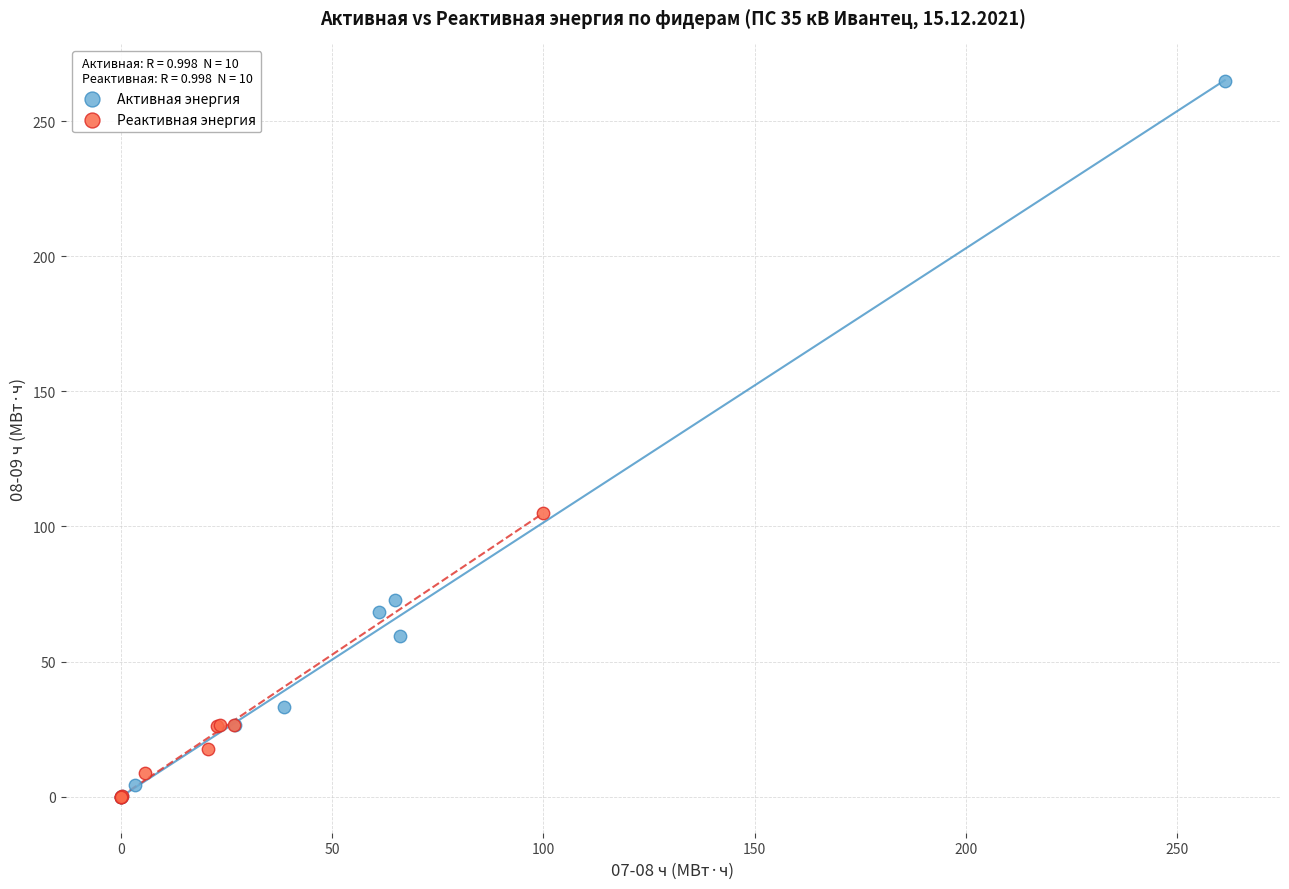

Which series has the widest spread of Y values?

Активная энергия